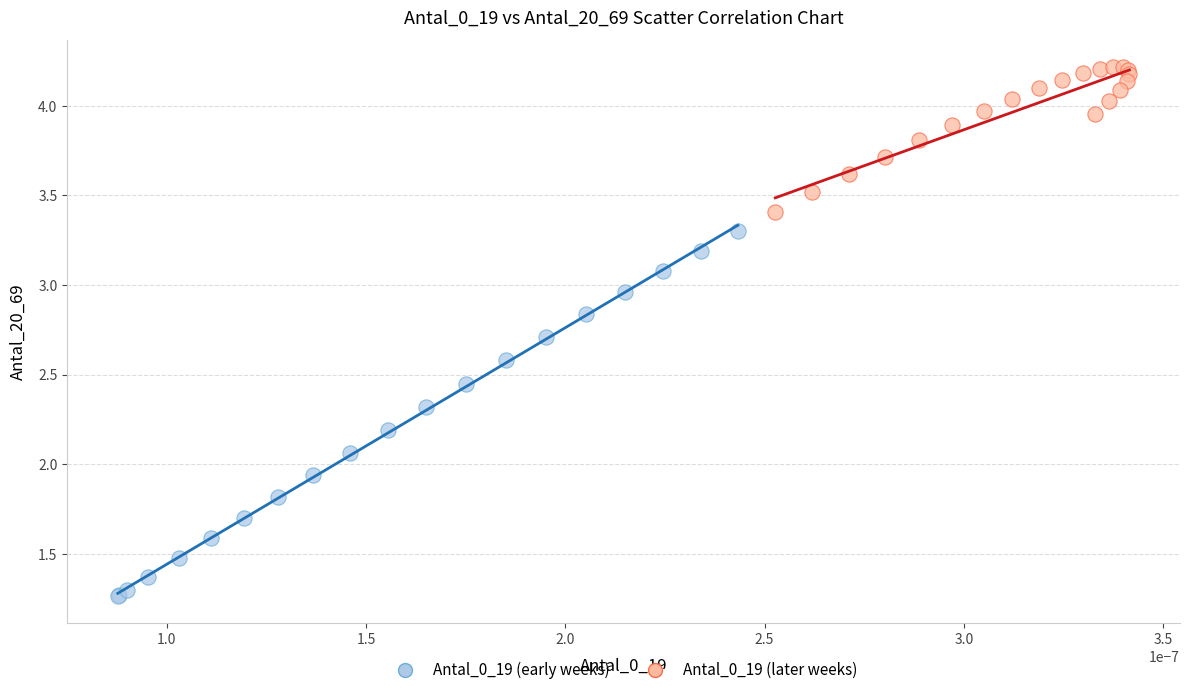

Which series has the widest spread of Y values?

Antal_0_19 (early weeks)